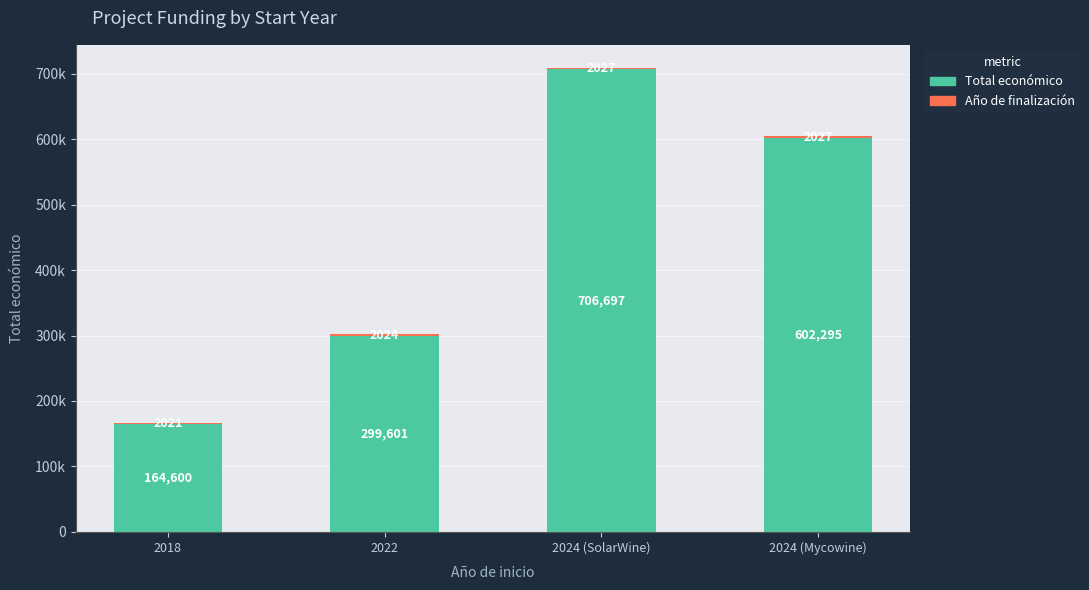

At which category is the sum across all series the highest?

2024 (SolarWine)